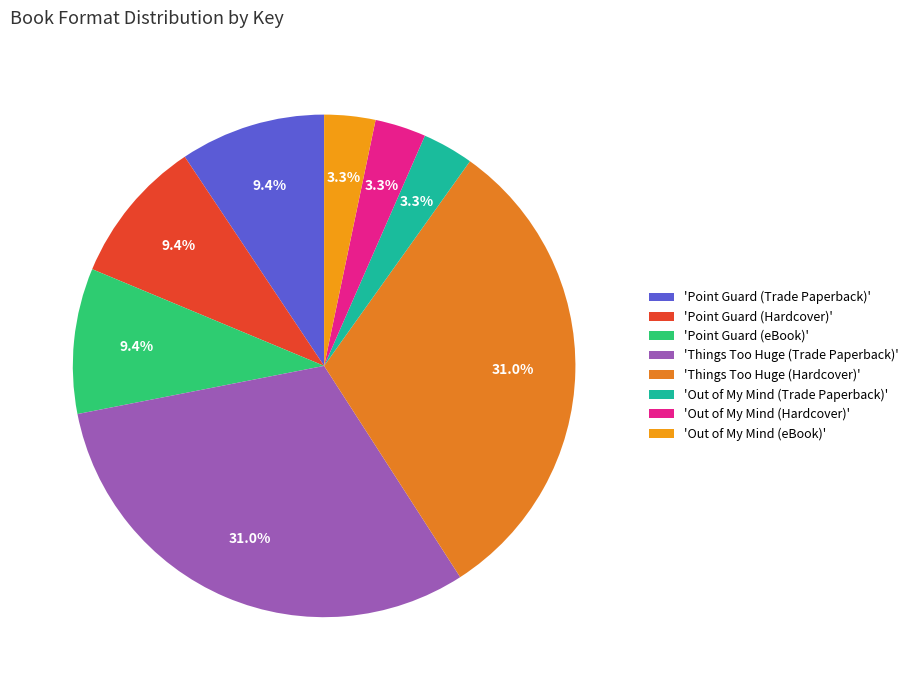

How many segments does this pie chart have?

8